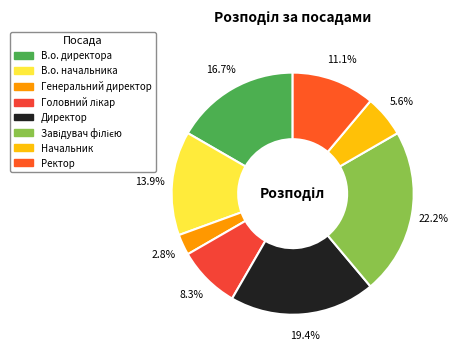

Which slice is the largest?

Завідувач філією